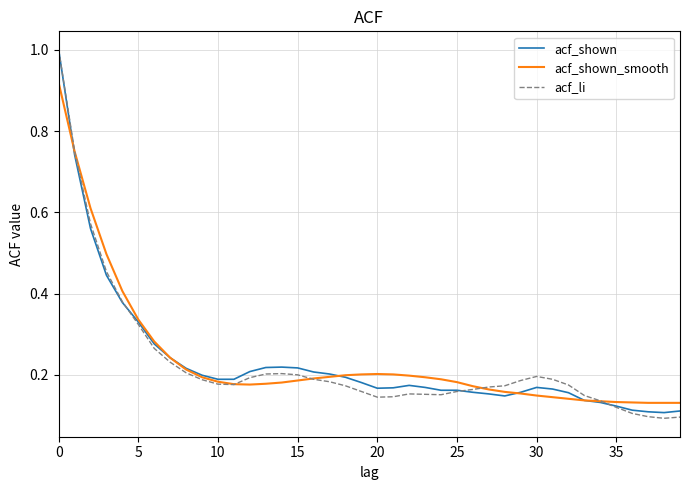

Which series has the largest range (max minus min)?

acf_li